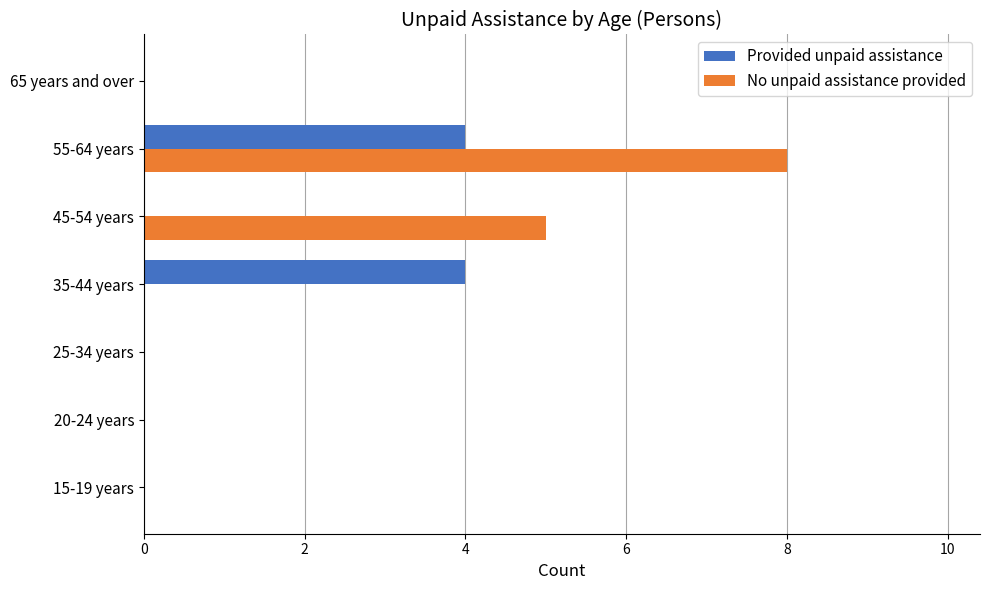

What is the sum of all Provided unpaid assistance values?

8